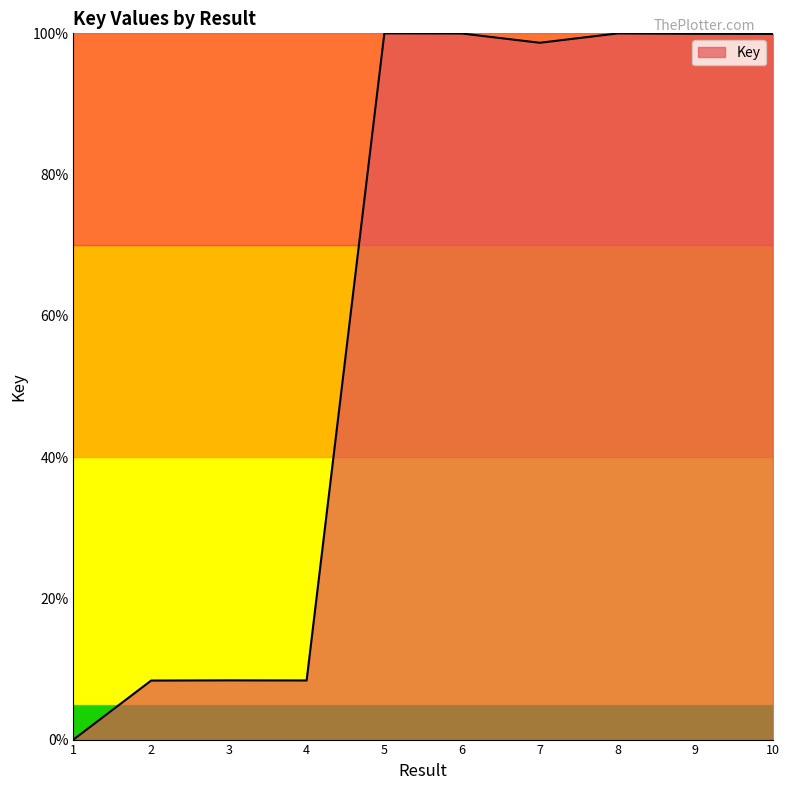

How many series are shown in this chart?

1